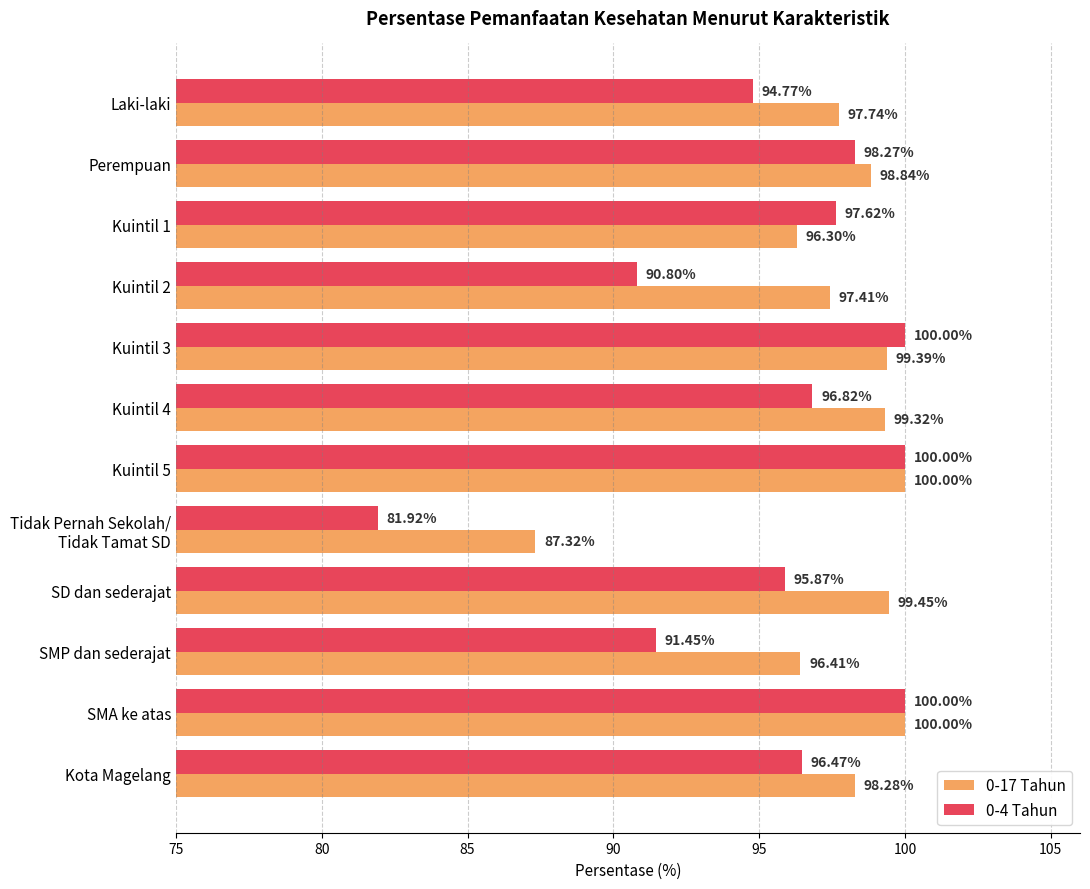

What is the spread (max minus min) of values at Kuintil 1?

1.3